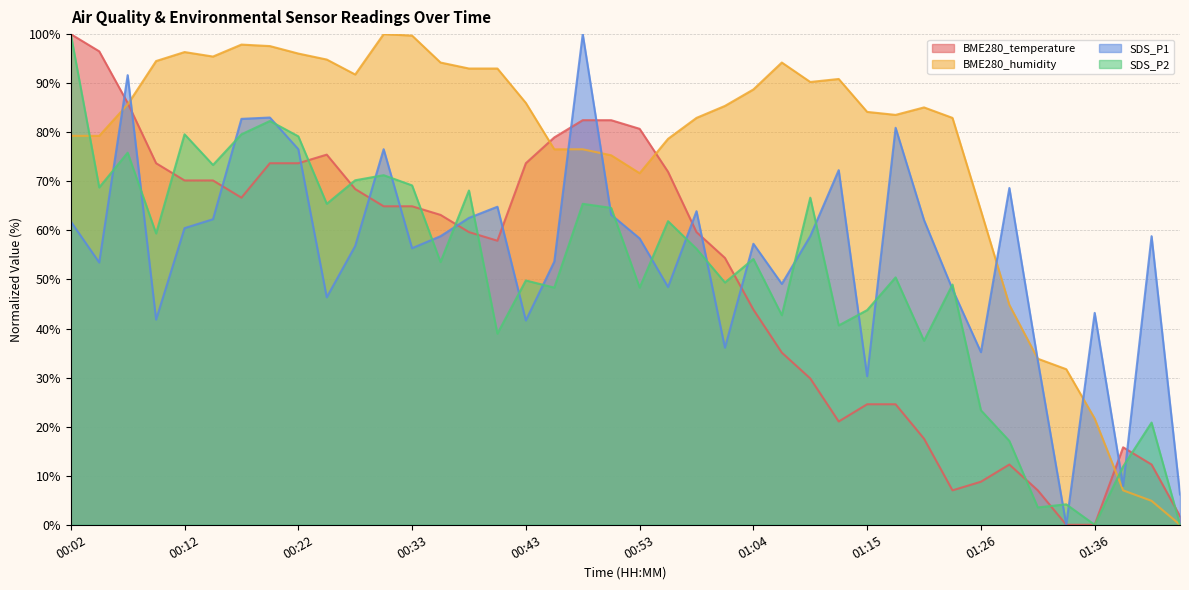

In SDS_P1, how many points are higher than both neighbors (excluding endpoints)?

12